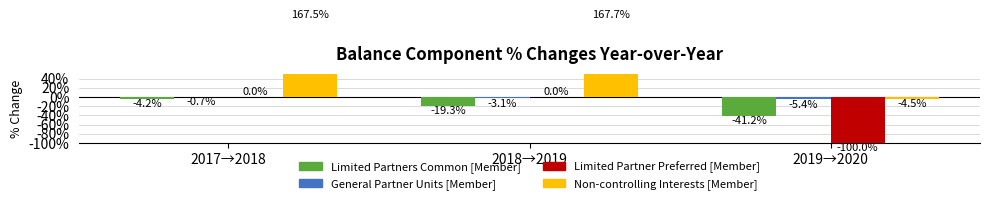

How many data points in Limited Partners Common [Member] are less than -19?

2